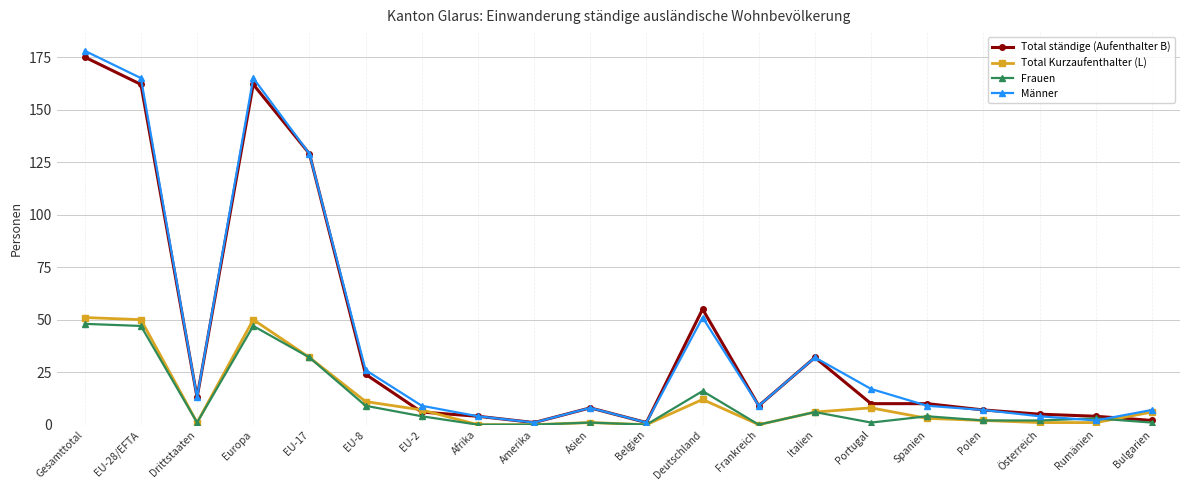

What is the difference between the highest and lowest values at EU-8?

17